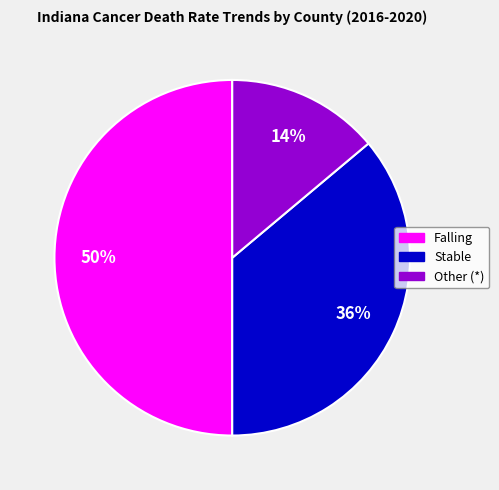

What is the smallest slice in the pie chart?

Other (*)